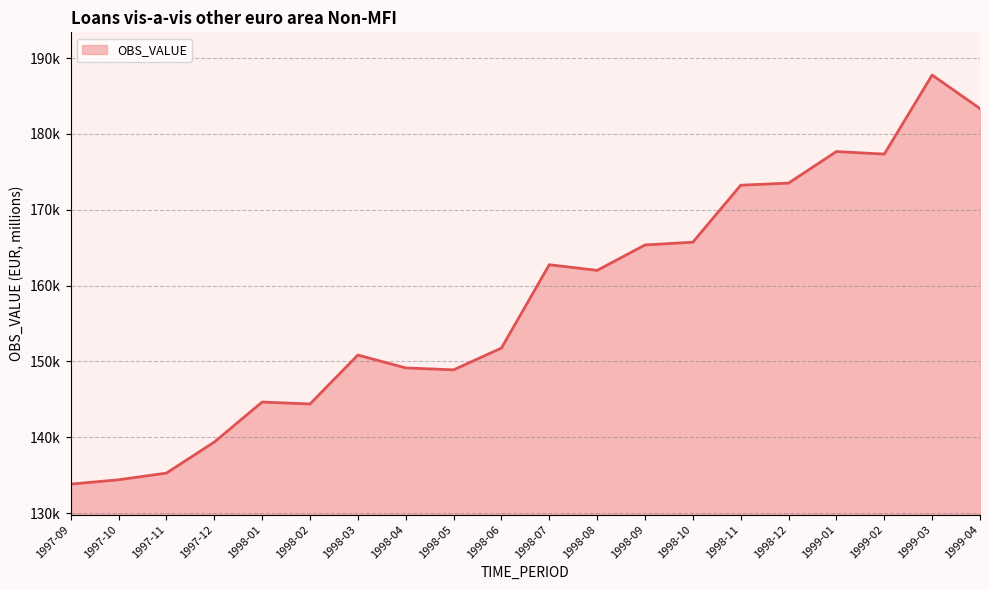

What is the sum of the values at 1998-02 and 1997-11?

279665.6